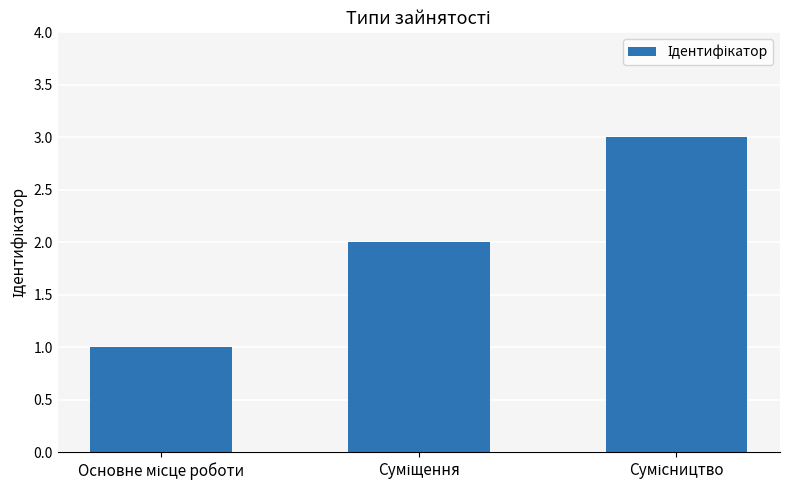

How many values are below 2?

1